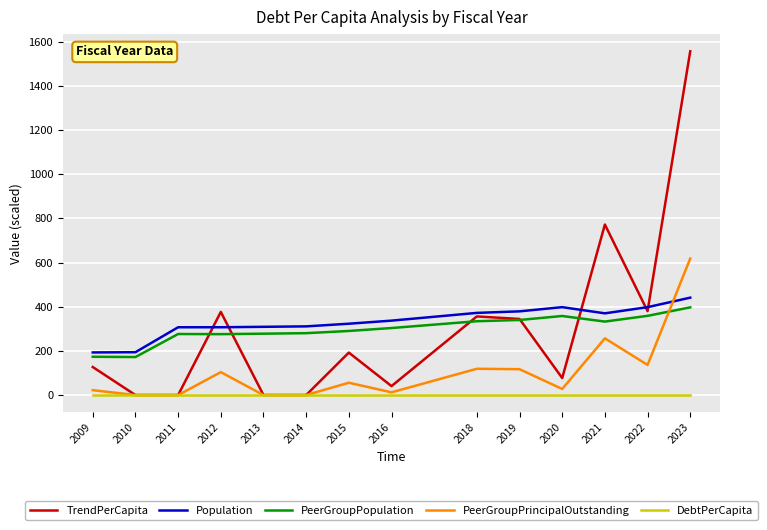

At which category does the chart reach its peak across all series?

2023